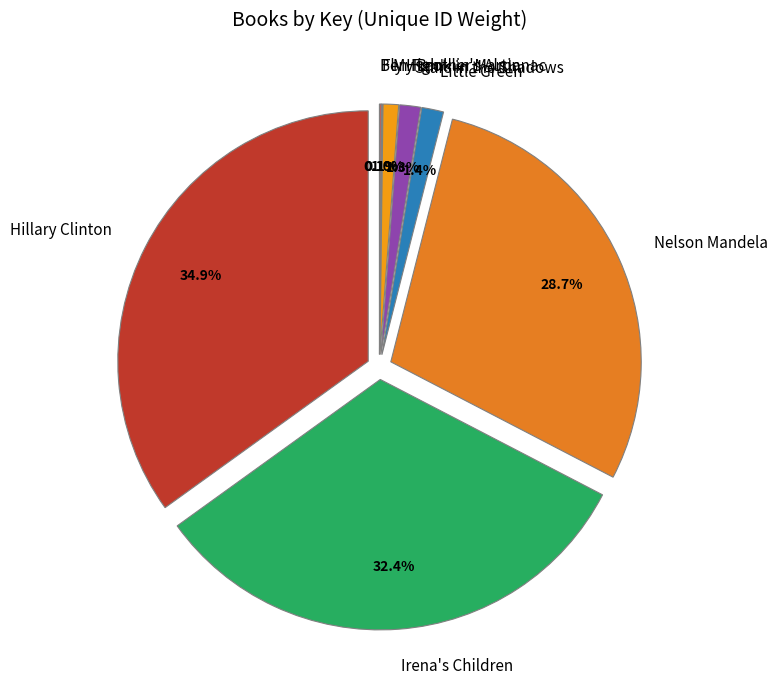

What is the change in value from My Brother Martin to Ben Franklin's Almanac?

-13947460